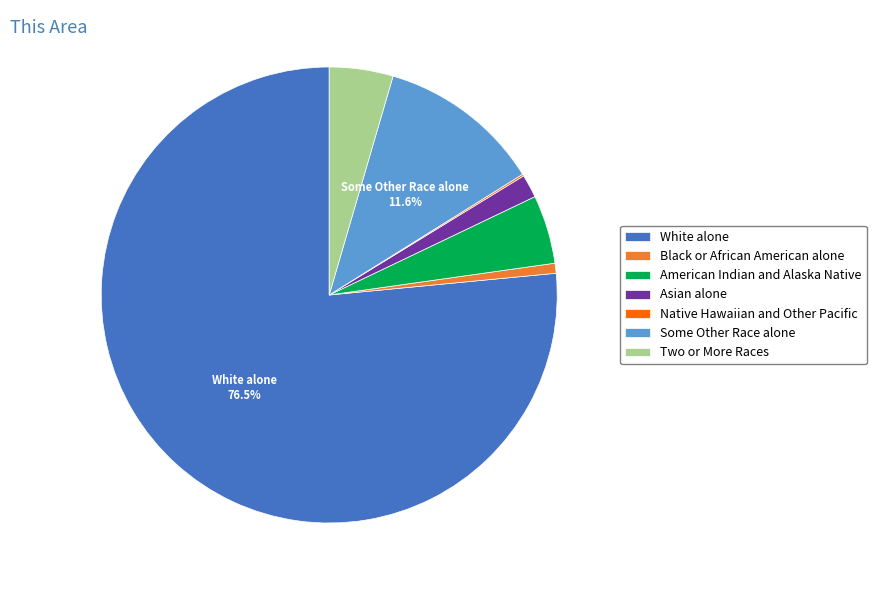

Does any single category account for the majority?

Yes